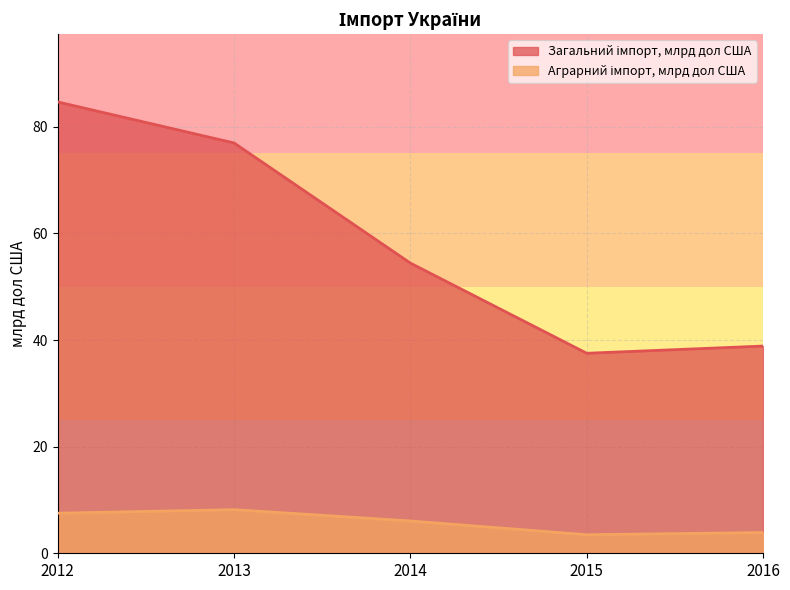

What is the minimum value for Аграрний імпорт, млрд дол США?

3.5